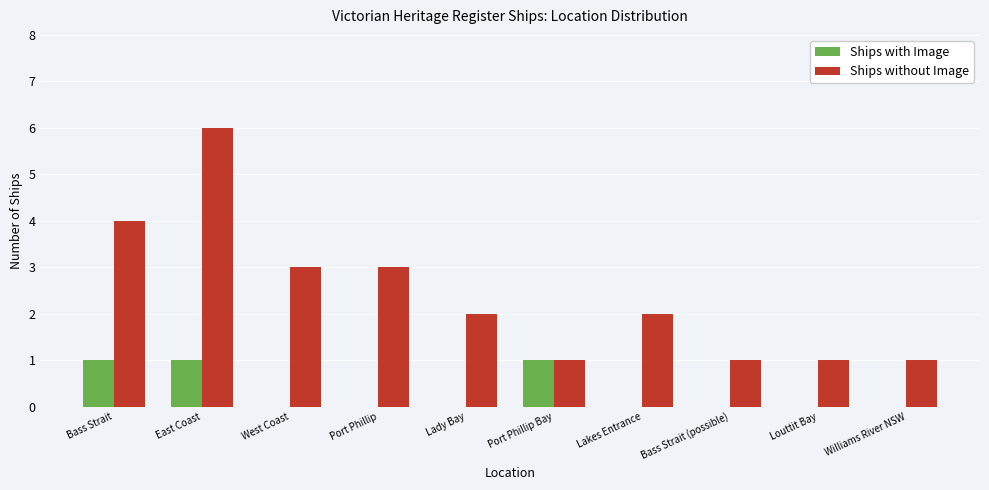

What is the greatest value displayed?

6